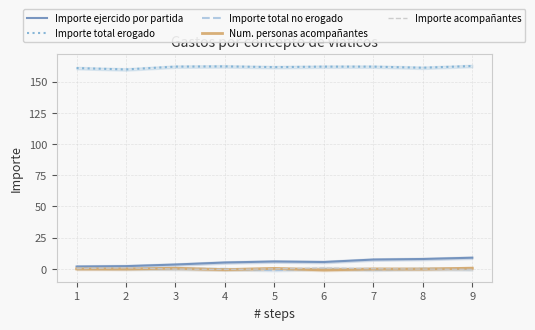

At which category does the chart reach its peak across all series?

9